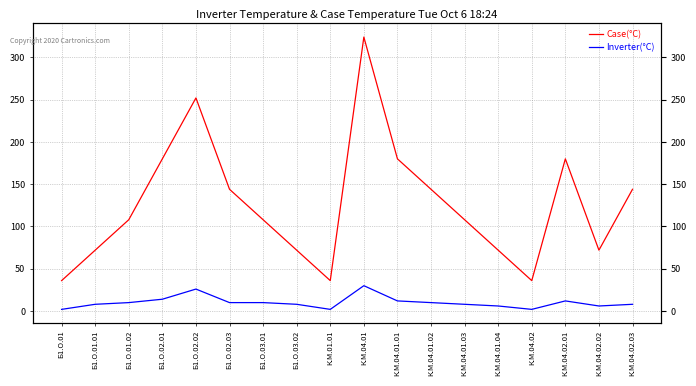

True or false: Case(°C) and Inverter(°C) cross at least once.

False